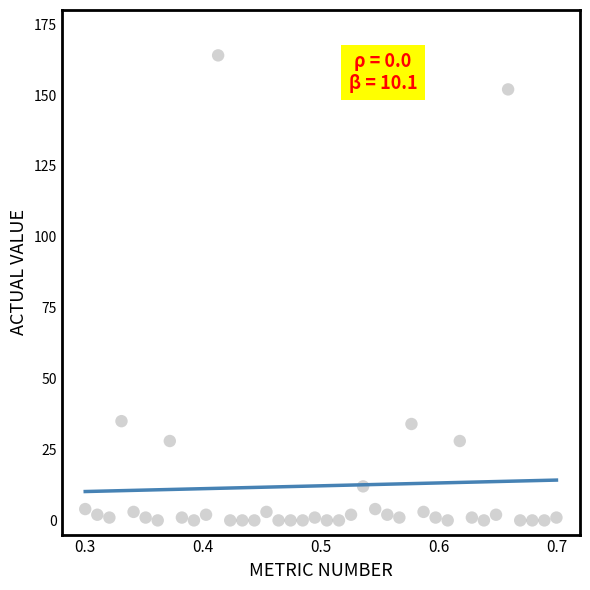

What is the range of Y values (max minus min)?

164